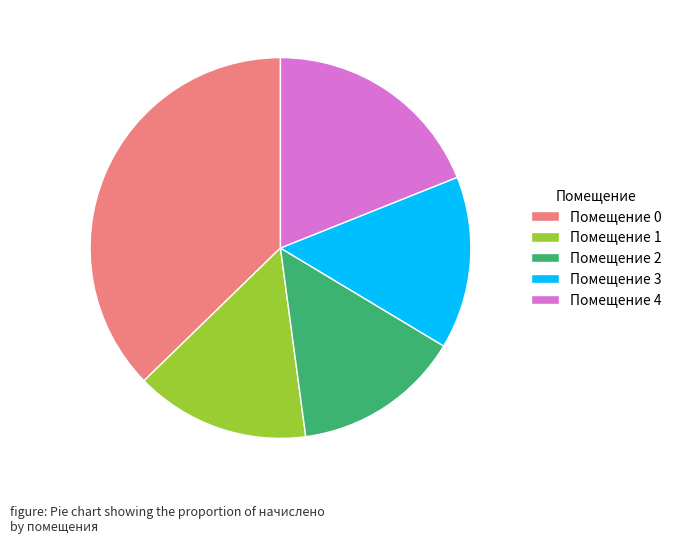

Count the number of slices in the pie.

5